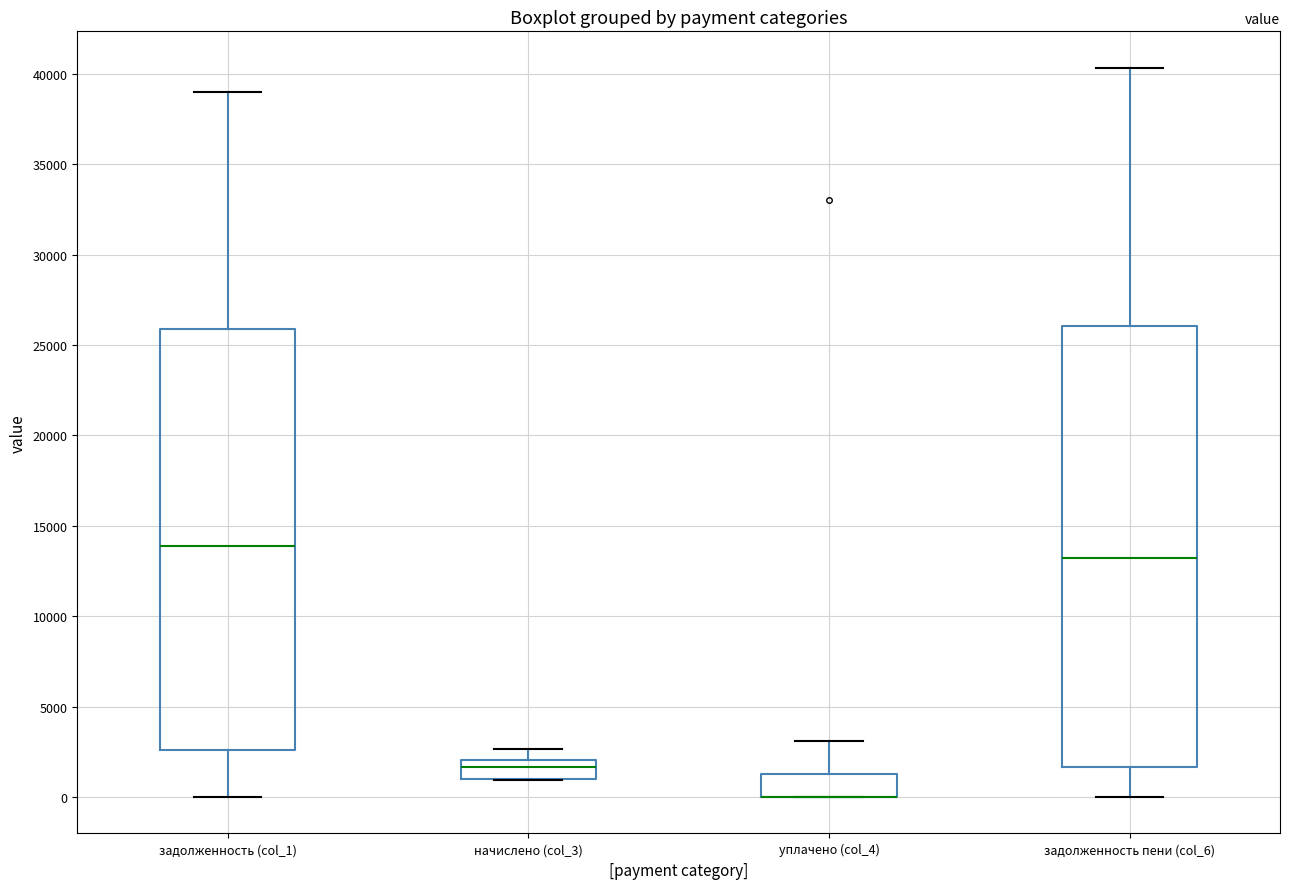

Reading left to right, read every box against the y-axis: the position of its median line, the range the box covers, and the ends of its whiskers. The values are not printed on the chart, so give them approximately, as read against the axis.

задолженность (col_1): median 14000, box 2500 to 26000, whiskers 0 to 39000
начислено (col_3): median 1500, box 1000 to 2000, whiskers 1000 to 2500
уплачено (col_4): median 0 (drawn on the box's lower edge), box 0 to 1000, whiskers 0 to 3000
задолженность пени (col_6): median 13000, box 1500 to 26000, whiskers 0 to 40500